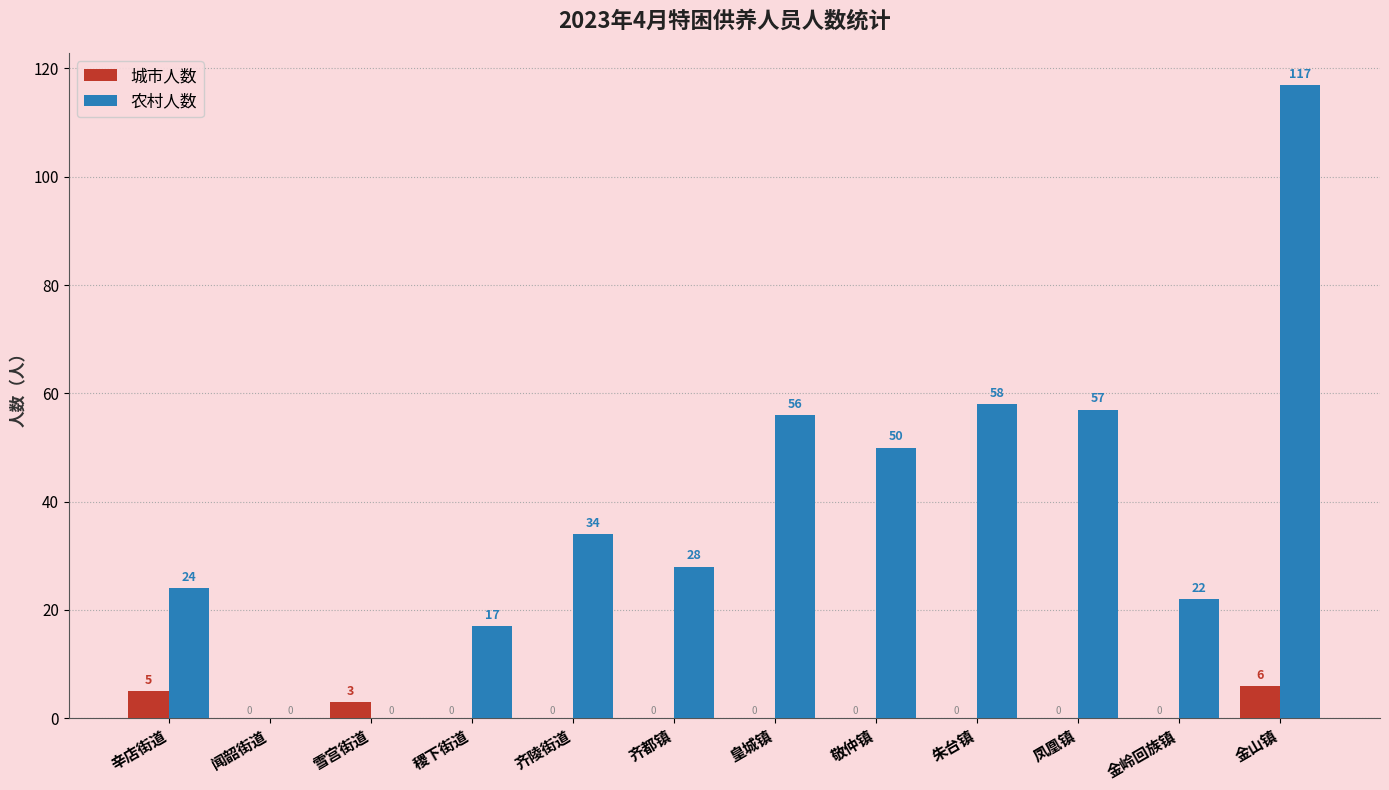

At which label does 城市人数 reach its peak?

金山镇